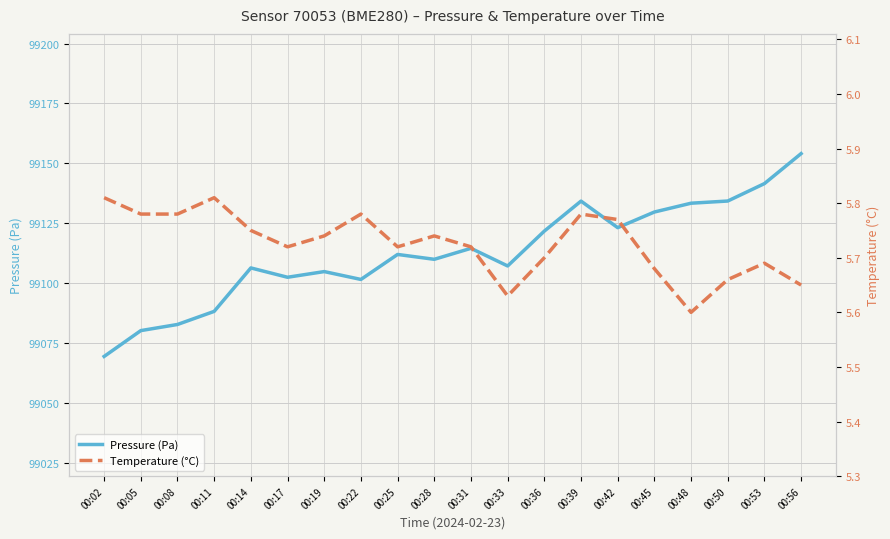

The value of Pressure (Pa) at 00:25 is 139526.1. True or false?

False